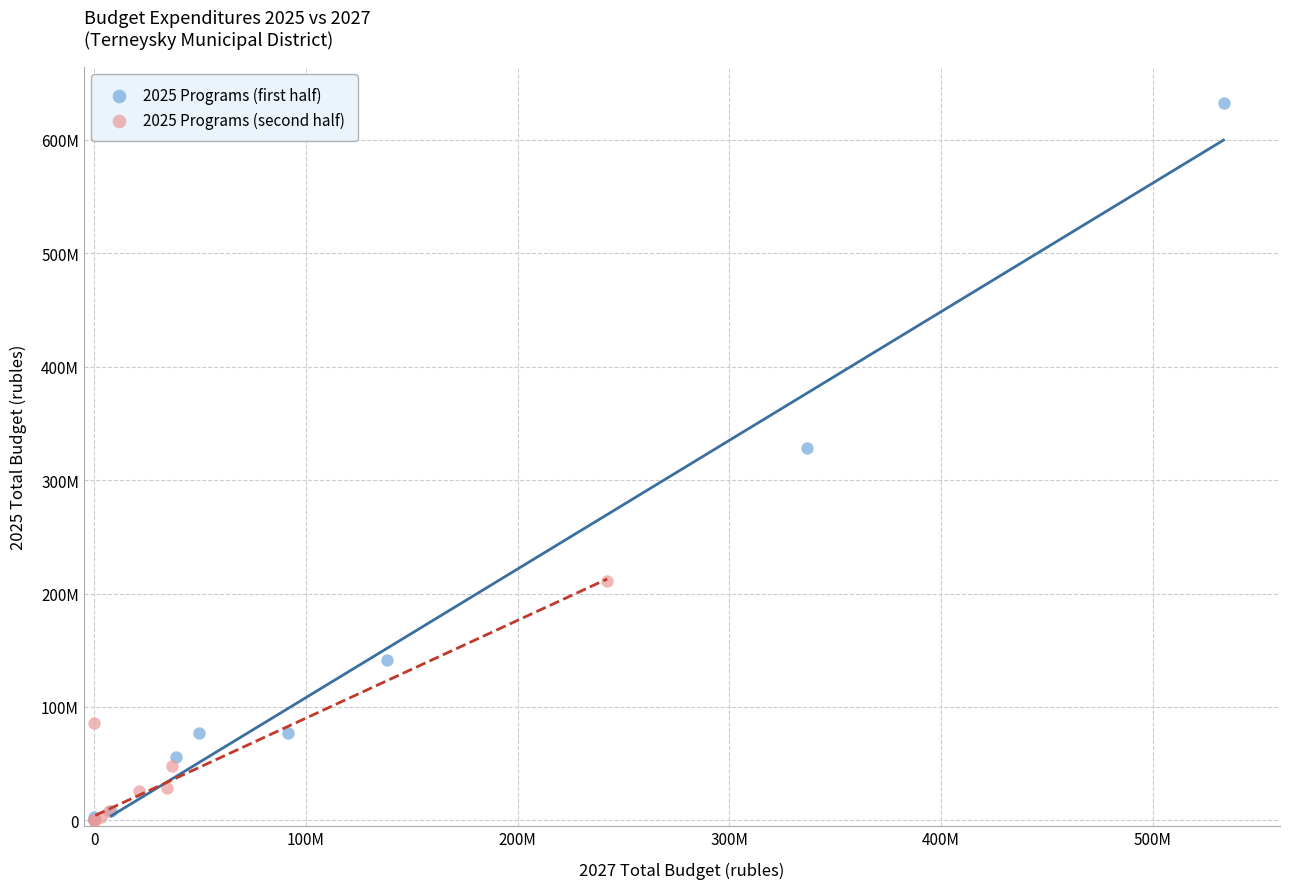

What are all the series names shown in the legend?

2025 Programs (first half), 2025 Programs (second half)